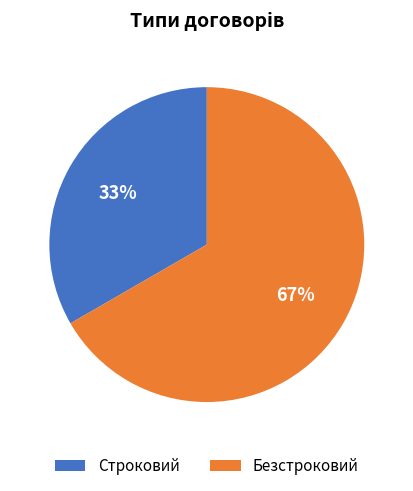

What percentage is the Строковий slice, to the nearest percent?

33%